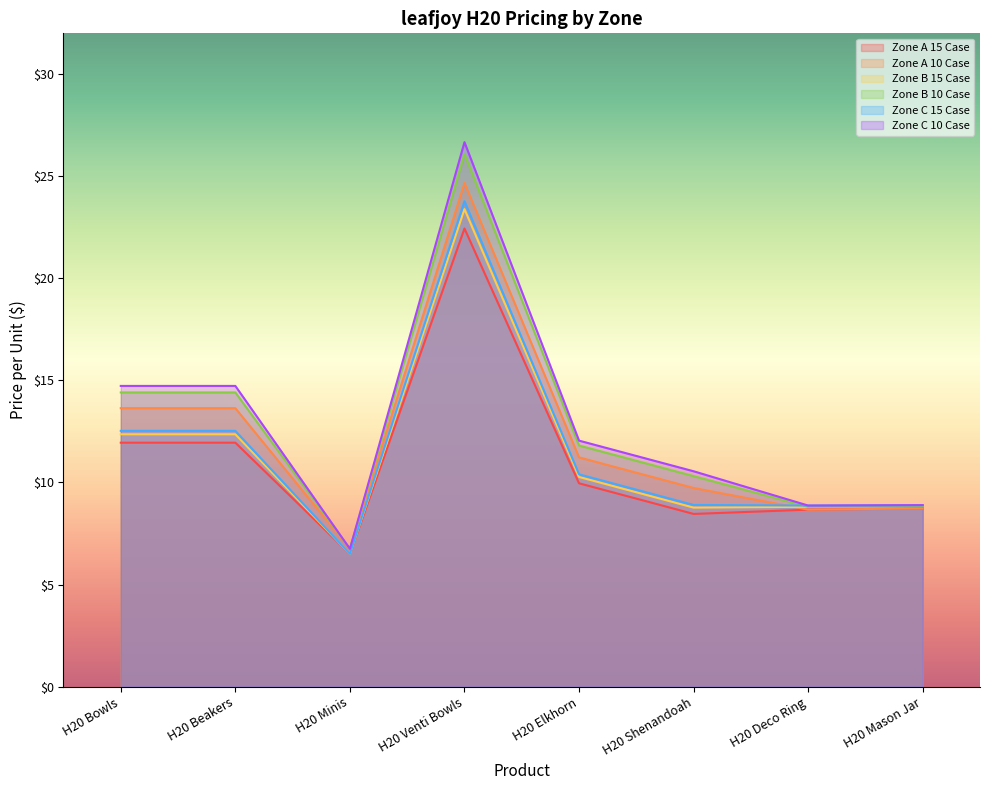

Between H20 Bowls and H20 Mason Jar, which is larger?

H20 Bowls